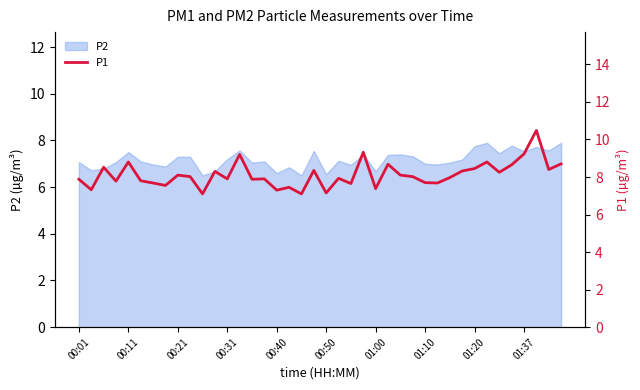

At which category does the chart reach its peak across all series?

37